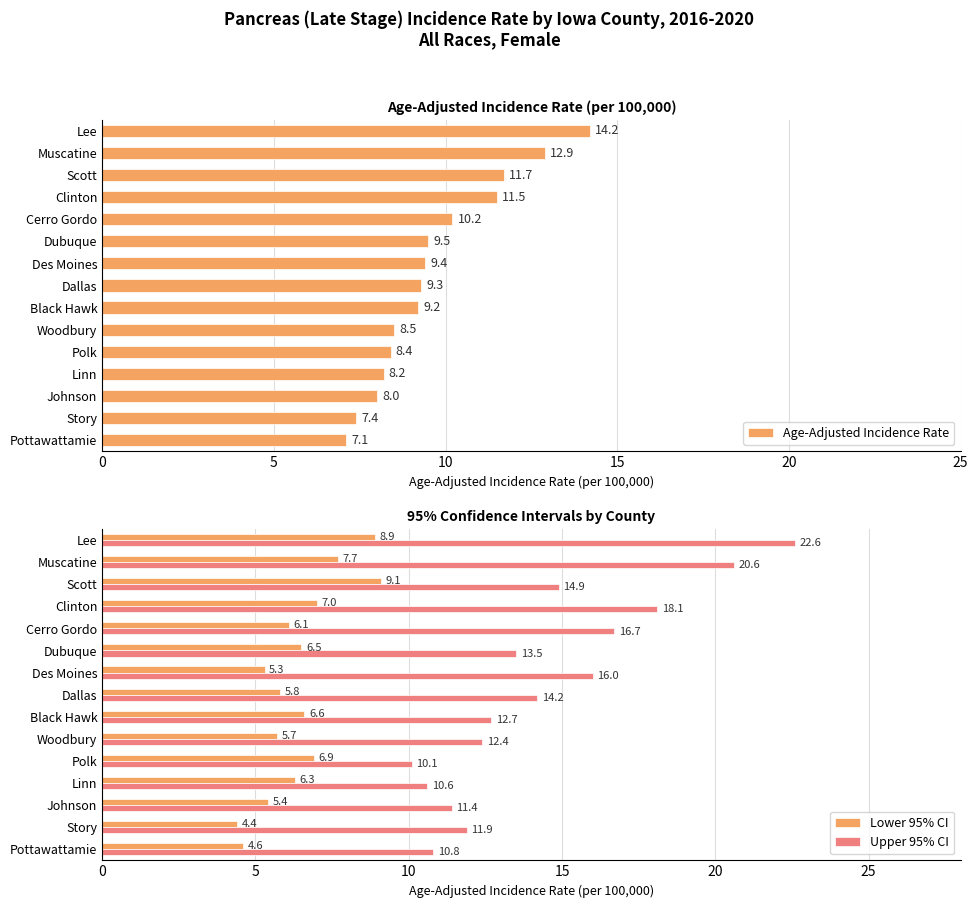

Is it true that Lower 95% CI equals 2.3 at Story?

False